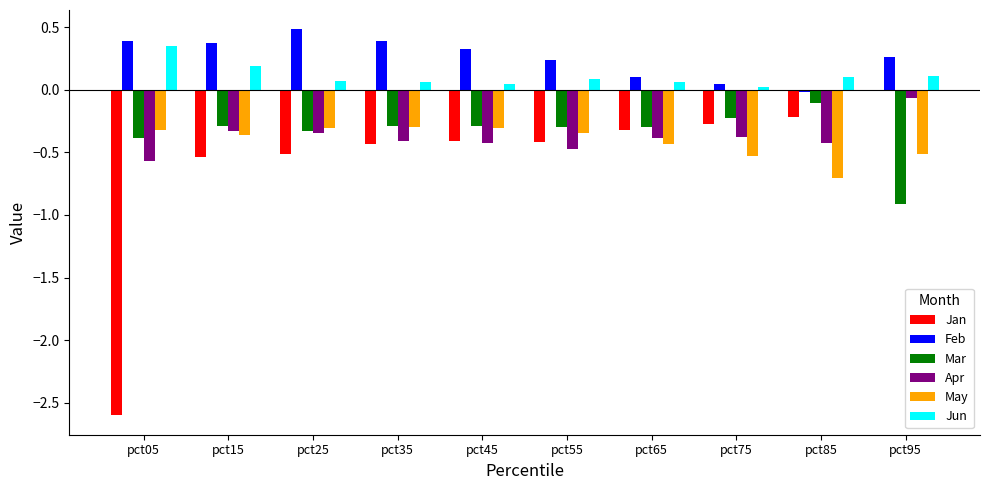

Where does the Feb series first go above 0?

pct05